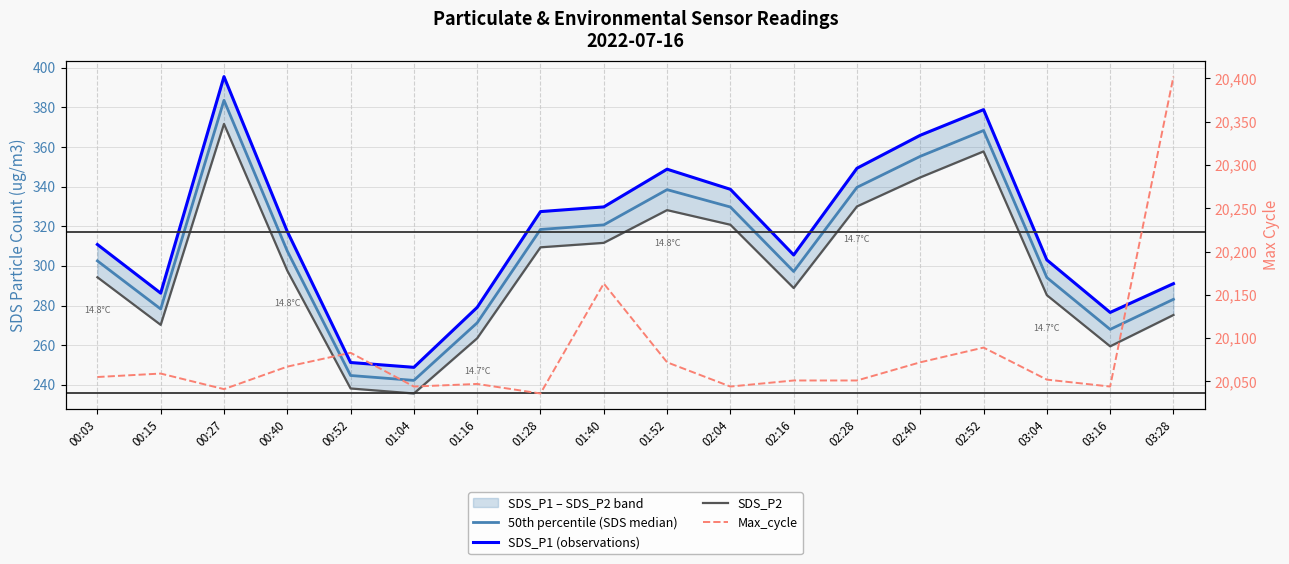

What is the difference between the SDS_P2 values at 00:15 and 03:04?

15.0